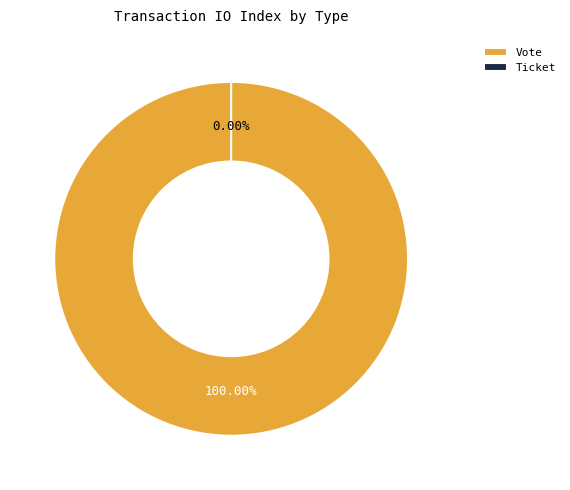

What is the change in value from Vote to Ticket?

-1